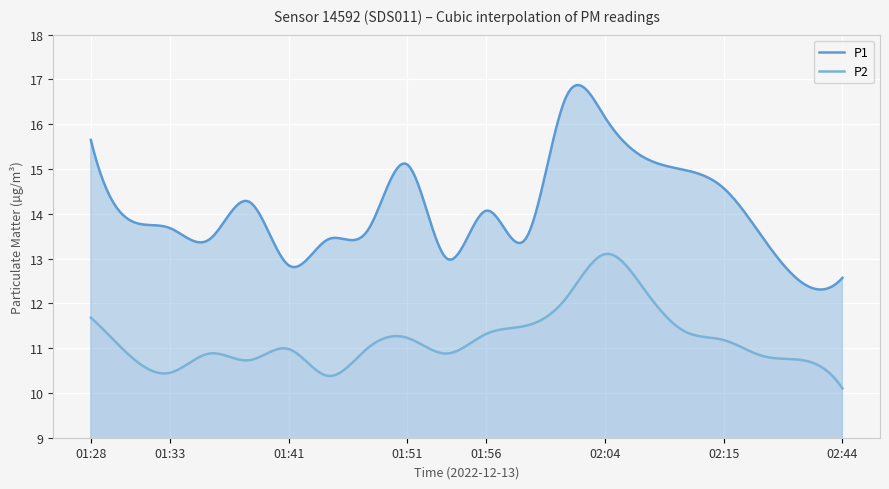

What is the spread (max minus min) of values at 02:01?

4.5